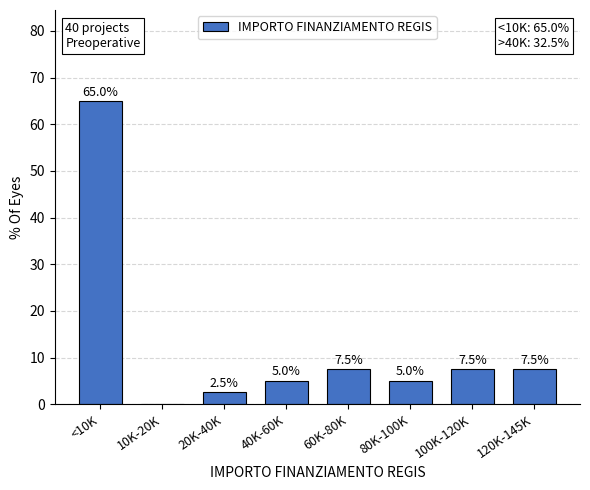

Reading left to right, what are all the values shown in this chart?

<10K=65.0	10K-20K=0.0	20K-40K=2.5	40K-60K=5.0	60K-80K=7.5	80K-100K=5.0	100K-120K=7.5	120K-145K=7.5